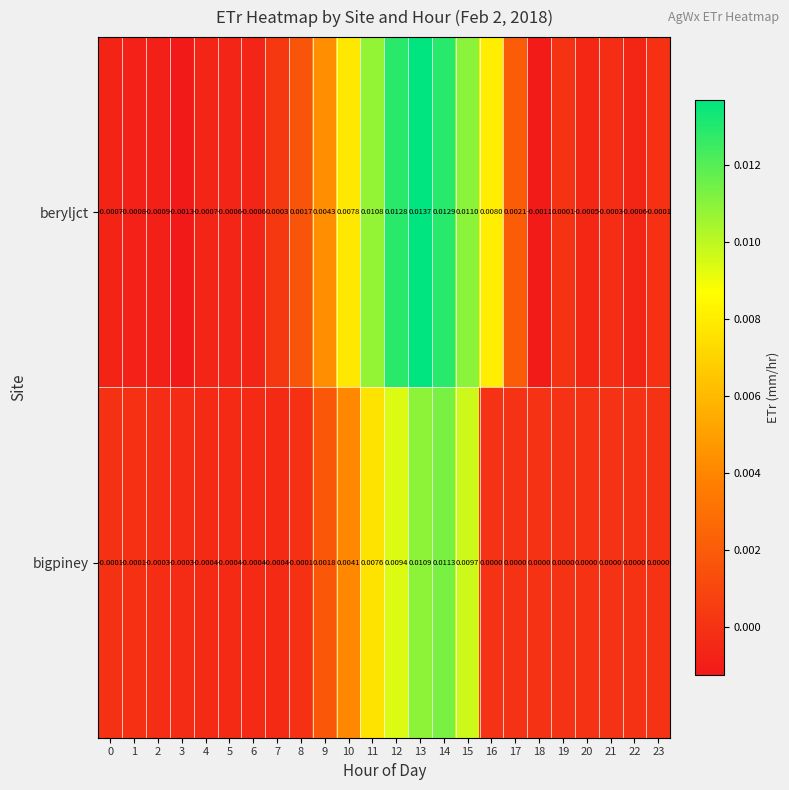

Count the number of data series in this chart.

2